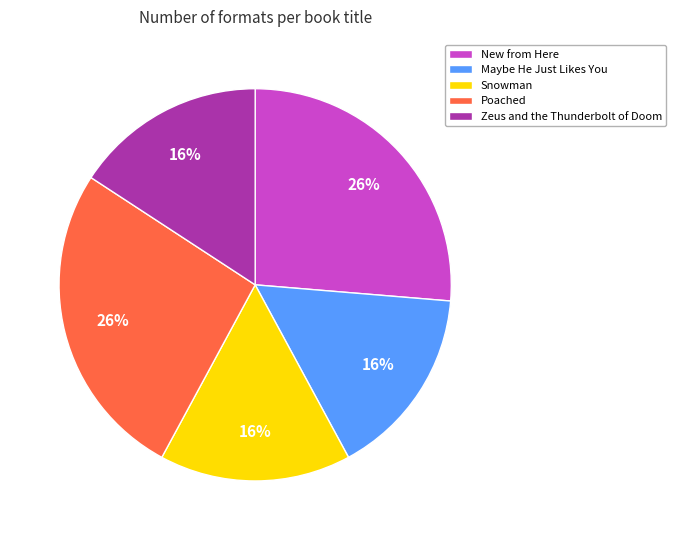

Combined, do New from Here and Zeus and the Thunderbolt of Doom account for over 50%?

No